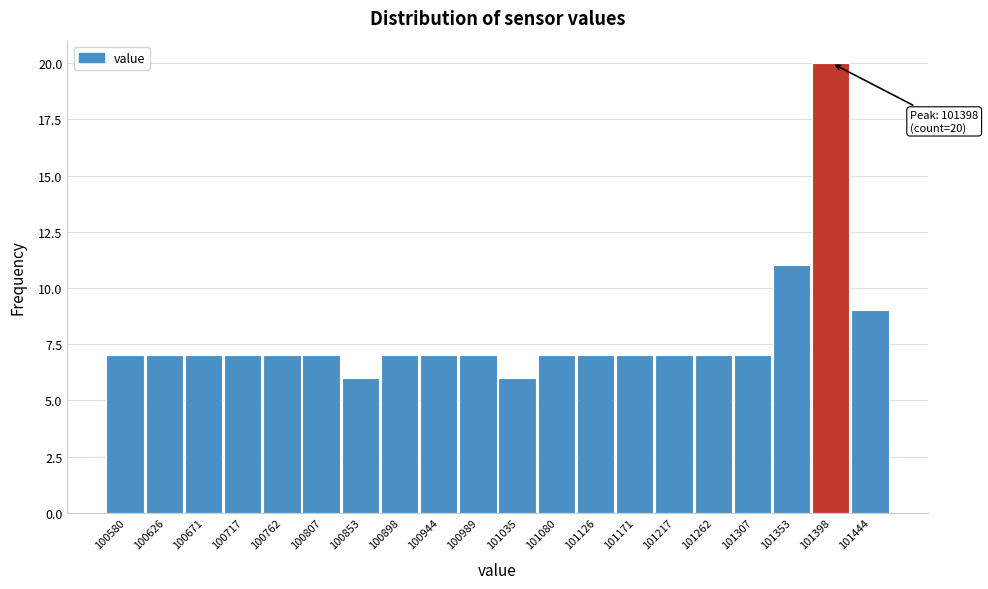

Over which range of the x-axis is the bar tallest?

101375 to 101420